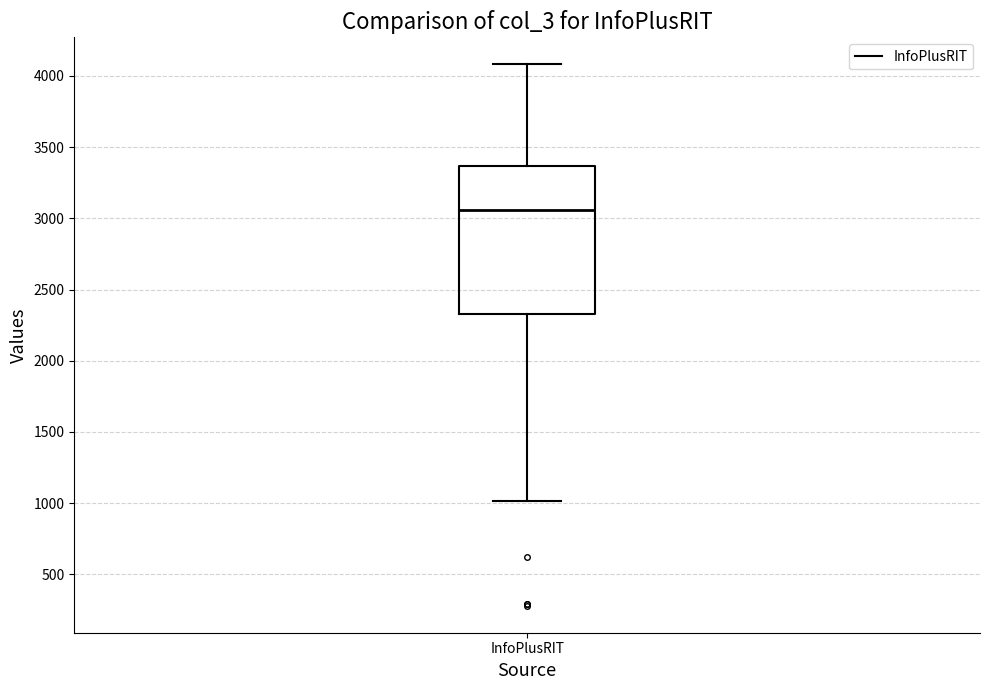

Read this box plot against the y-axis: the position of the median line, the range covered by the box, and the ends of both whiskers. The values are not printed on the chart, so give them approximately, as read against the axis.

median 3050, box 2350 to 3350, whiskers 1000 to 4100